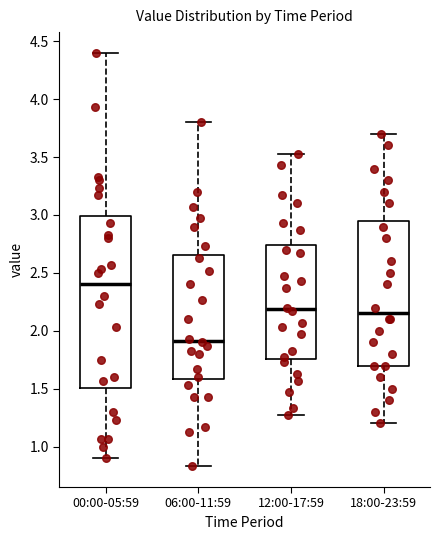

Reading left to right, read every box against the y-axis: the position of its median line, the range the box covers, and the ends of its whiskers. The values are not printed on the chart, so give them approximately, as read against the axis.

00:00-05:59: median 2.40, box 1.50 to 3.00, whiskers 0.90 to 4.40
06:00-11:59: median 1.90, box 1.60 to 2.65, whiskers 0.85 to 3.80
12:00-17:59: median 2.20, box 1.75 to 2.75, whiskers 1.25 to 3.55
18:00-23:59: median 2.15, box 1.70 to 2.95, whiskers 1.20 to 3.70